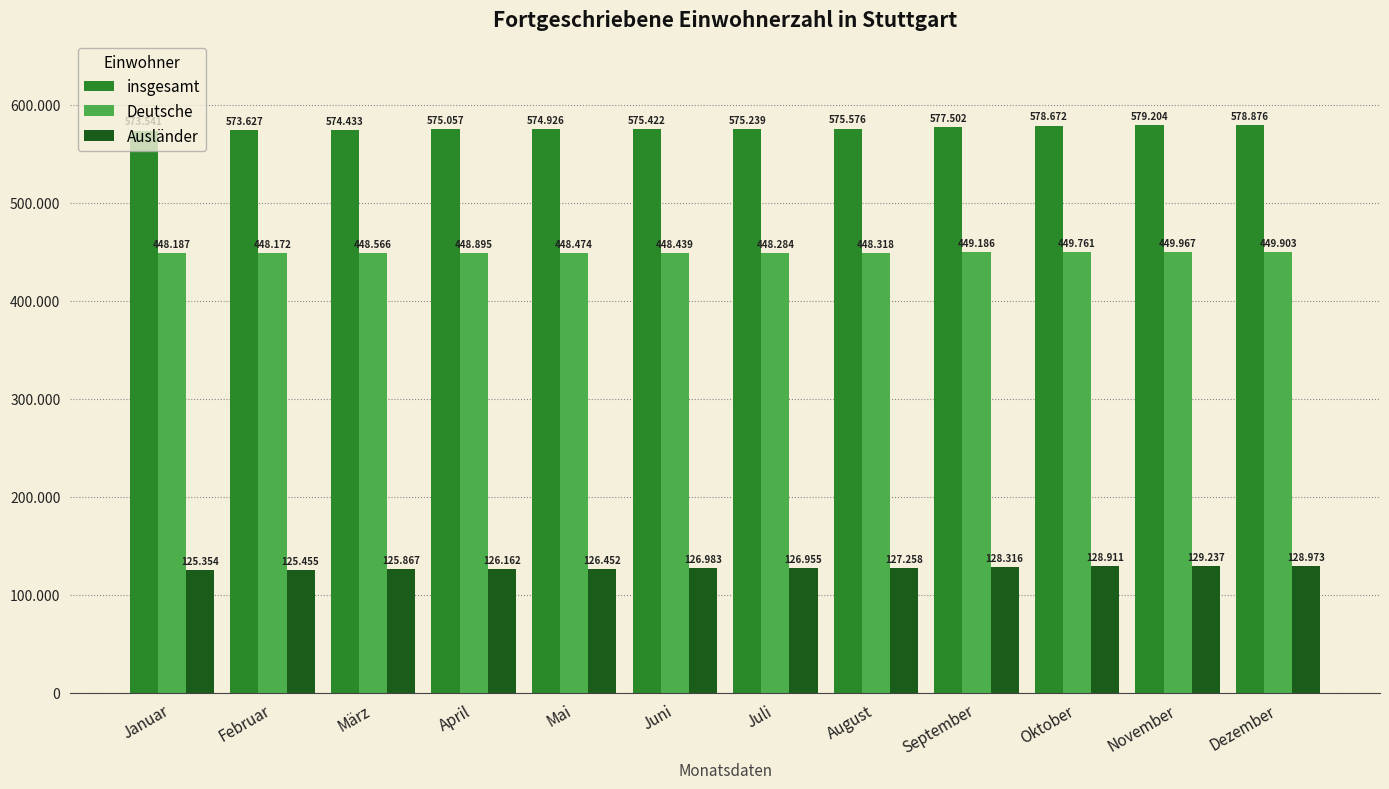

Which has a higher value, Juli or Juni?

Juni